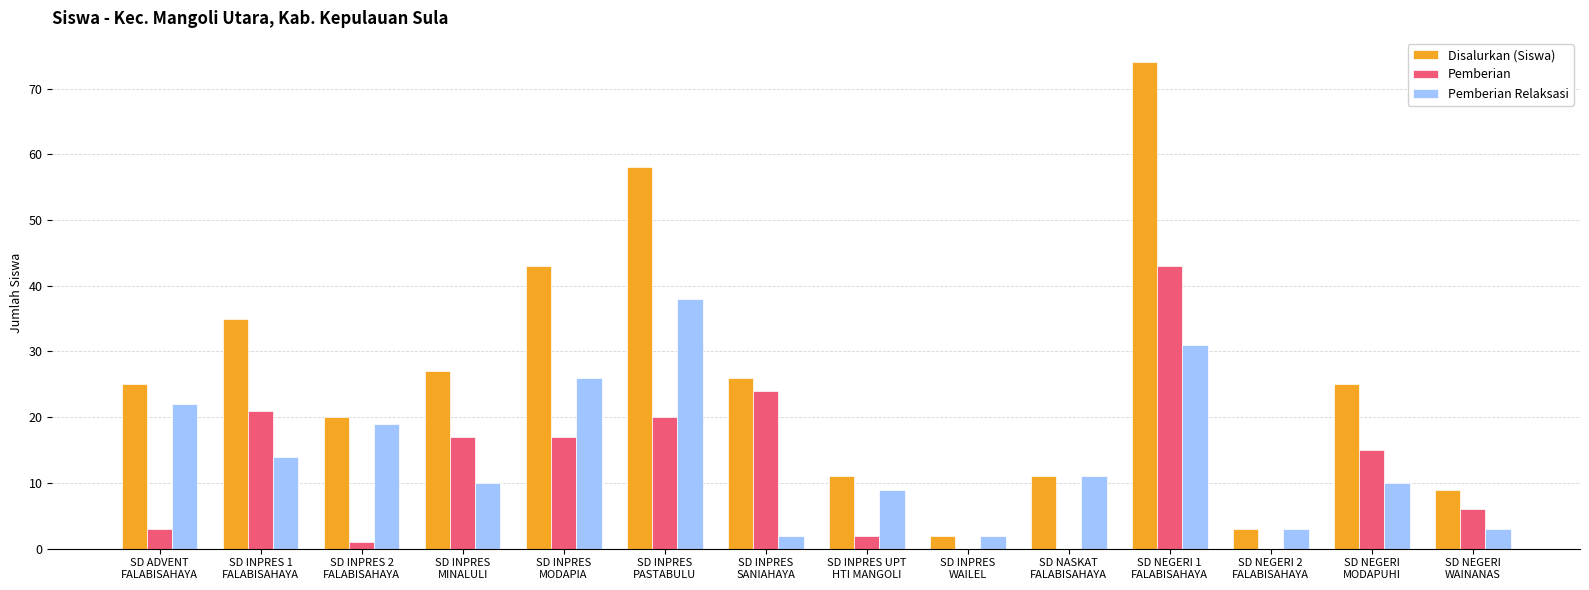

What is the average value of the Pemberian Relaksasi series?

14